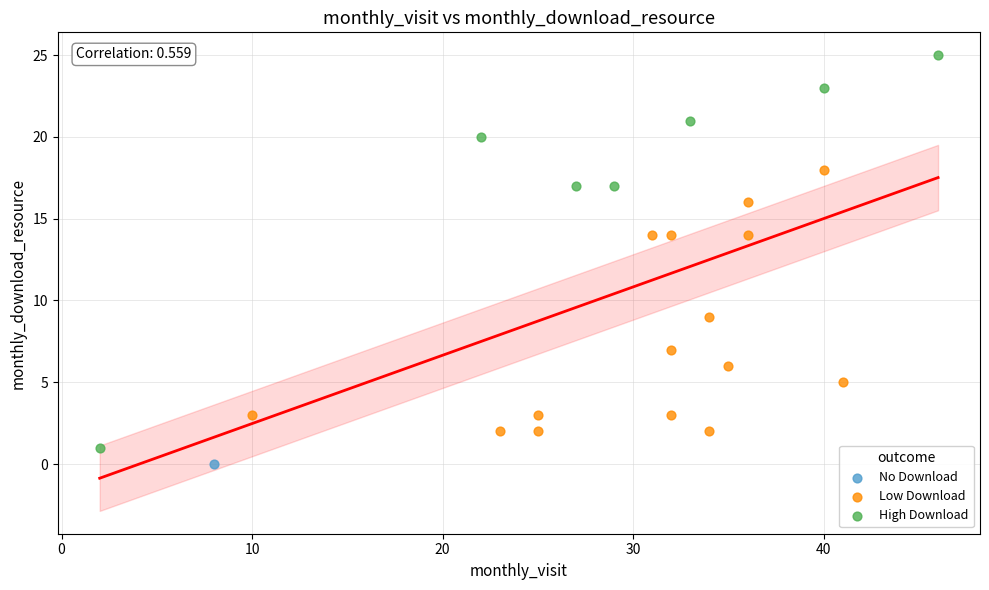

What are all the series names shown in the legend?

No Download, Low Download, High Download